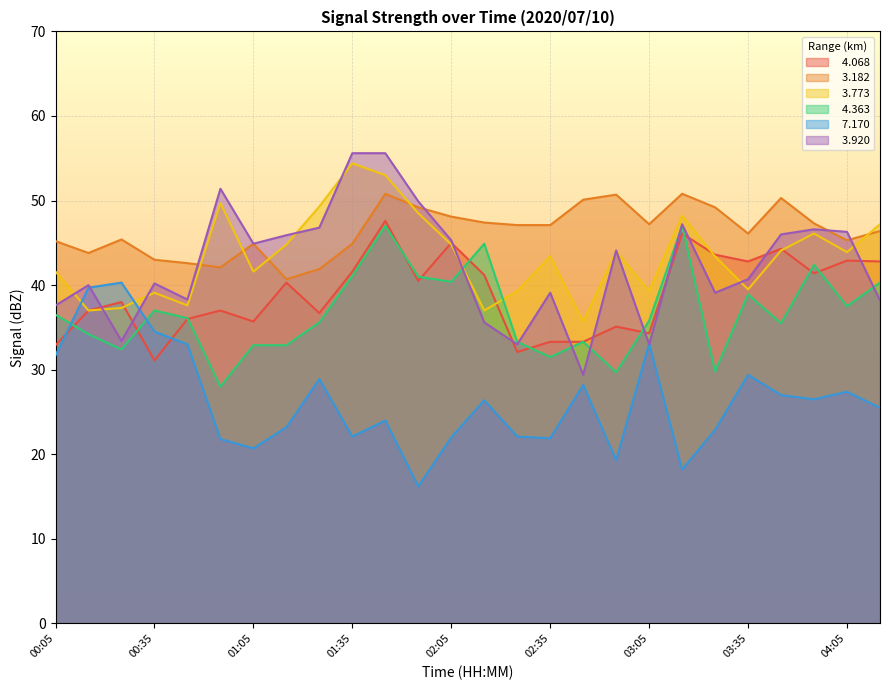

True or false:   4.068 and   3.182 intersect in this chart.

False